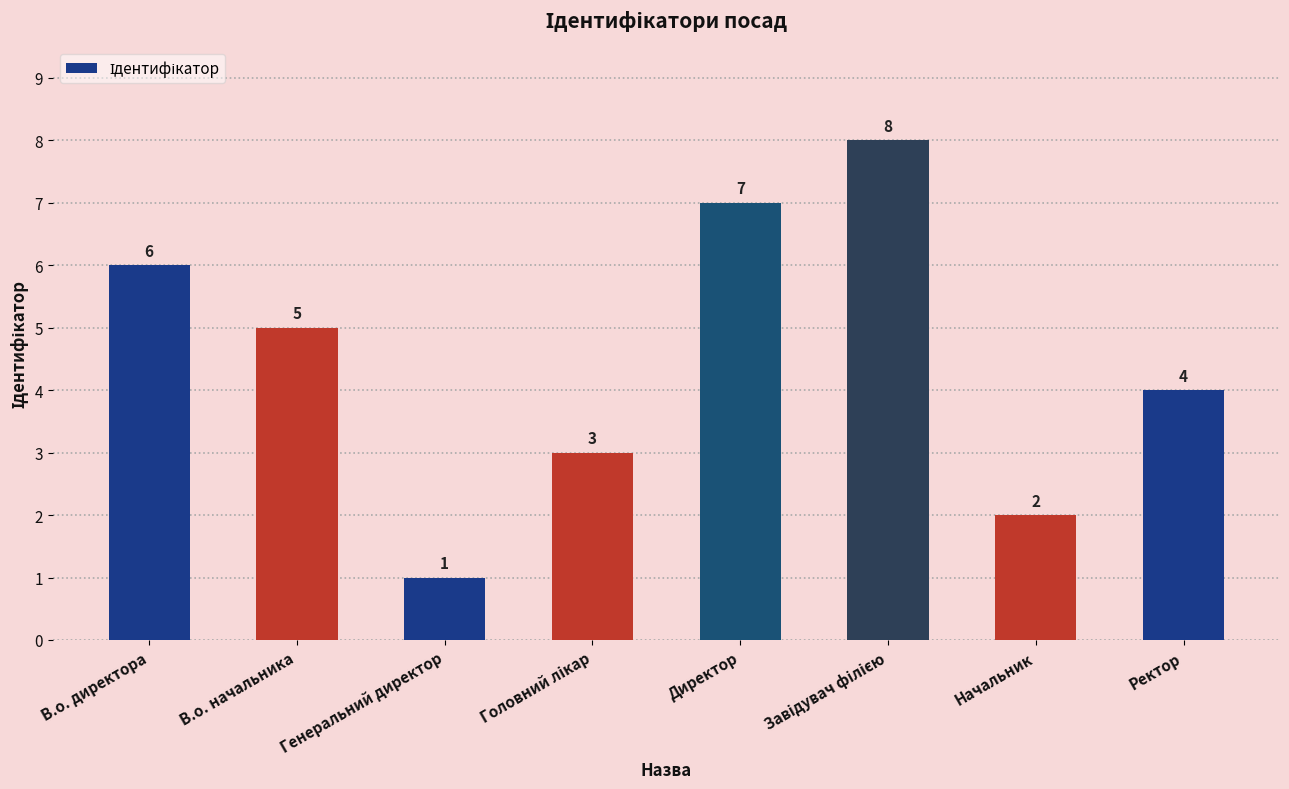

Is it true that the value at В.о. директора is 9?

False